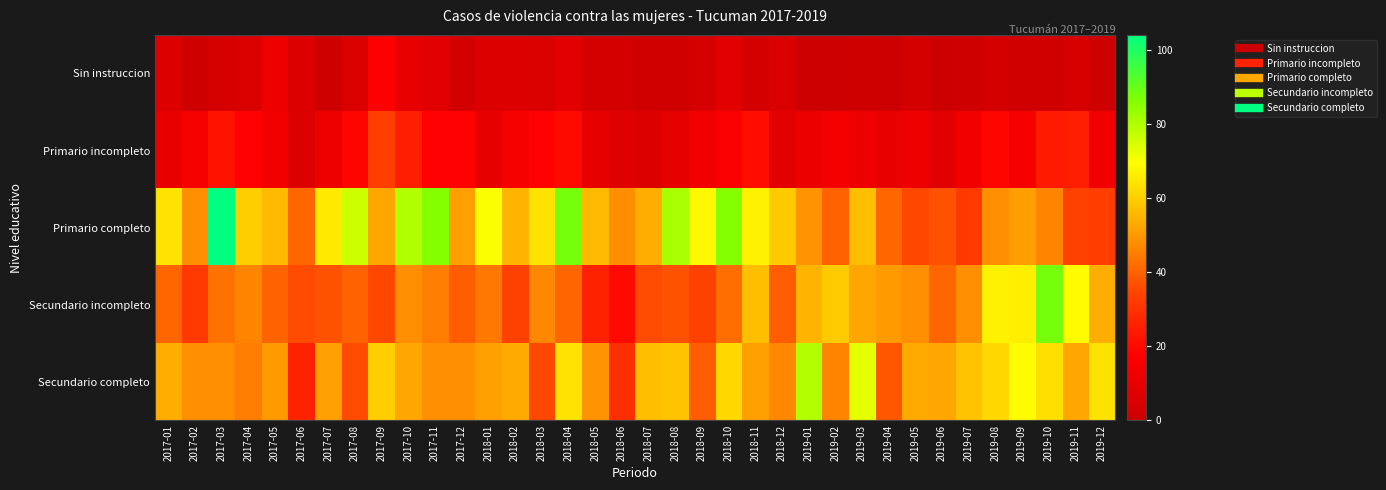

Between 2018-05 and 2019-08, which is larger?

2018-05